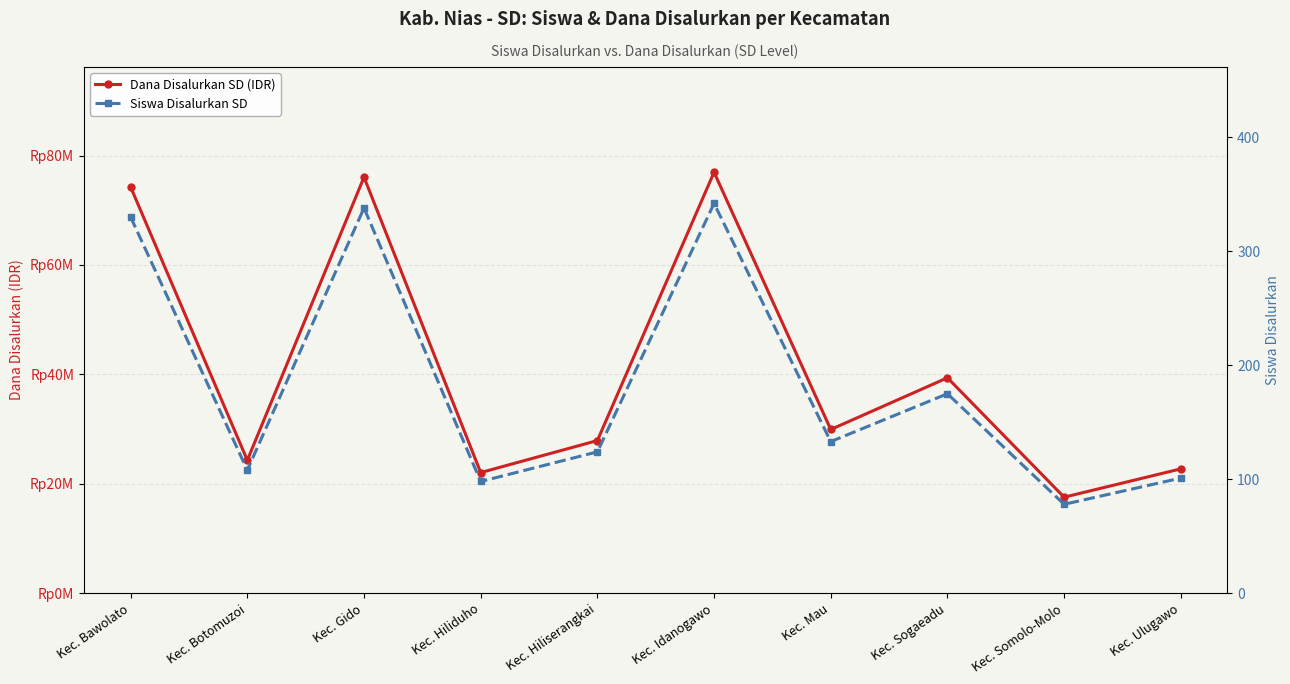

Which series has the widest spread of values?

Dana Disalurkan SD (IDR)